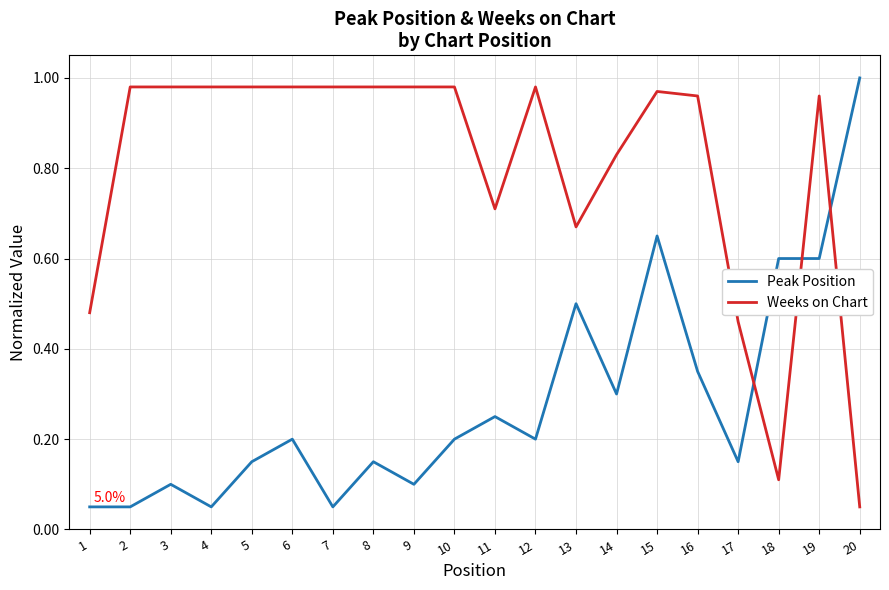

True or false: Peak Position has a value of 0.5 at 13.

True